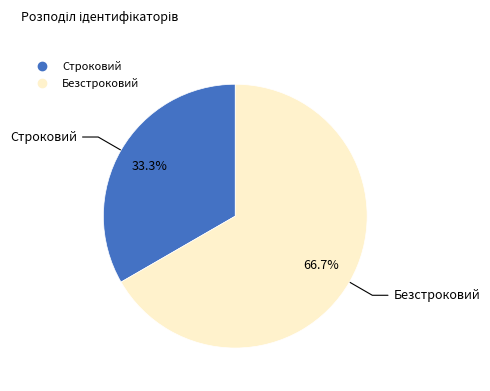

Which has a higher value, Строковий or Безстроковий?

Безстроковий